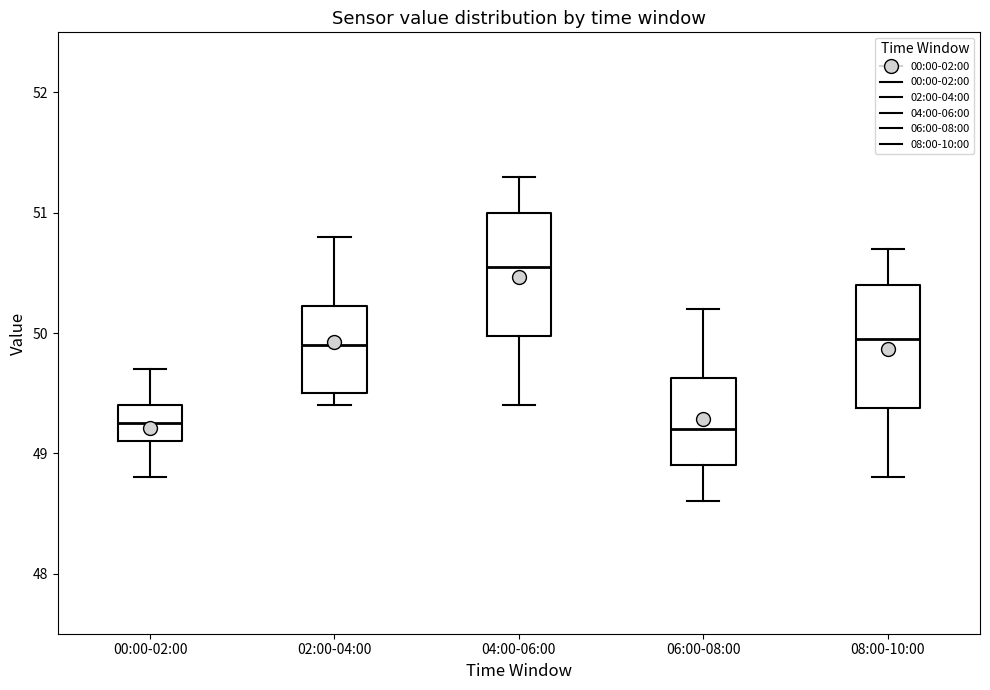

Where is the lower edge of the box for 00:00-02:00 on the y-axis? The values are not printed on the chart, so give them approximately, as read against the axis.

49.1